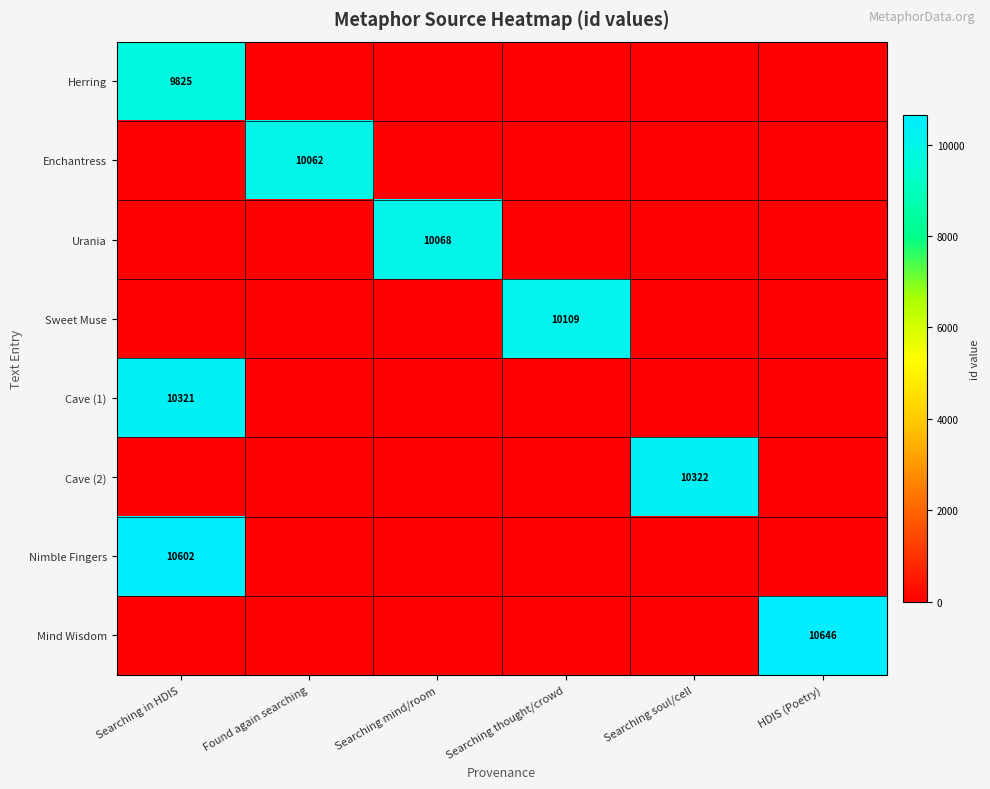

Which label corresponds to the largest value in the chart?

HDIS (Poetry)